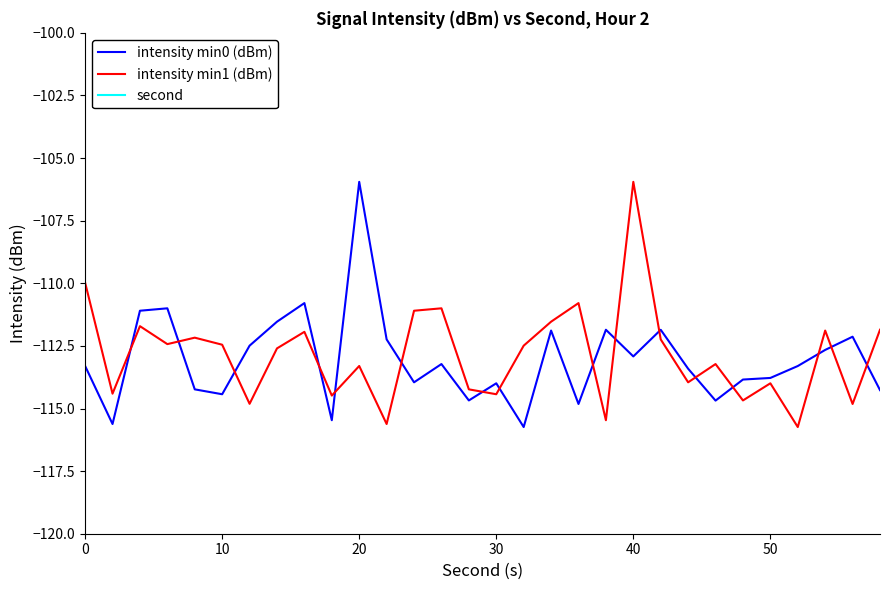

Which category has the highest value in the intensity min1 (dBm) series?

40